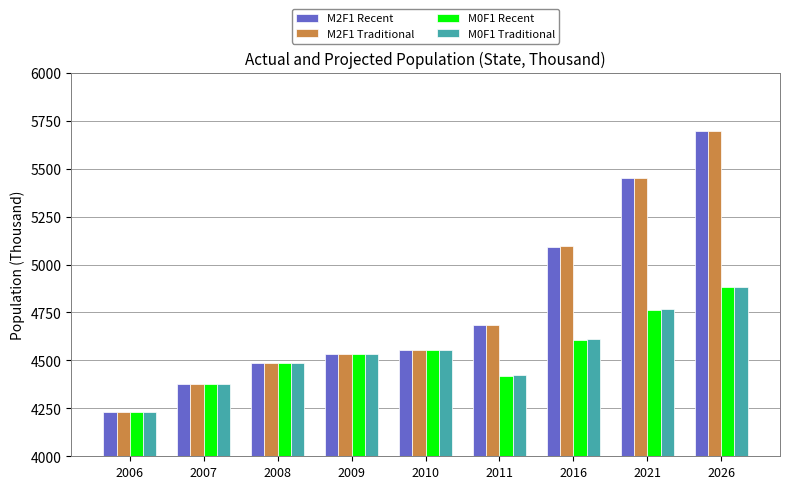

At which label is M2F1 Traditional closest to 4964?

2016